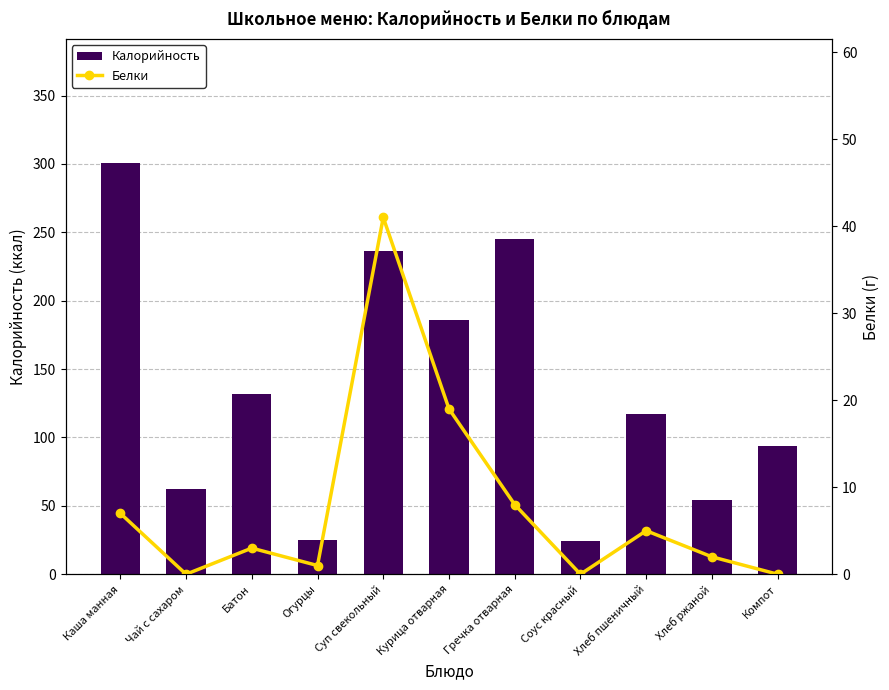

Rank the series by their maximum value, from highest to lowest.

Калорийность, Белки